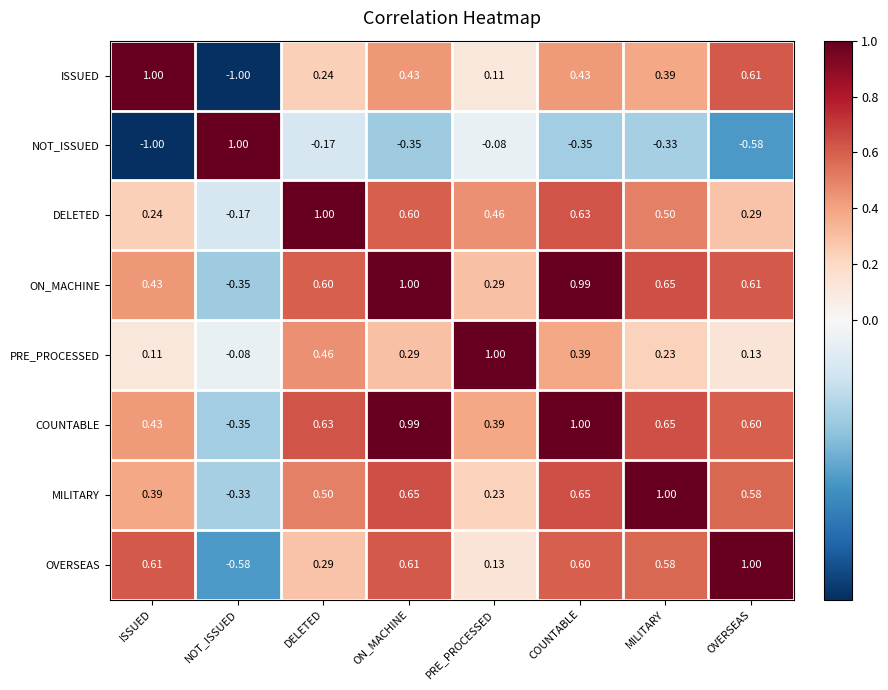

Which series changed the most between NOT_ISSUED and MILITARY?

ISSUED